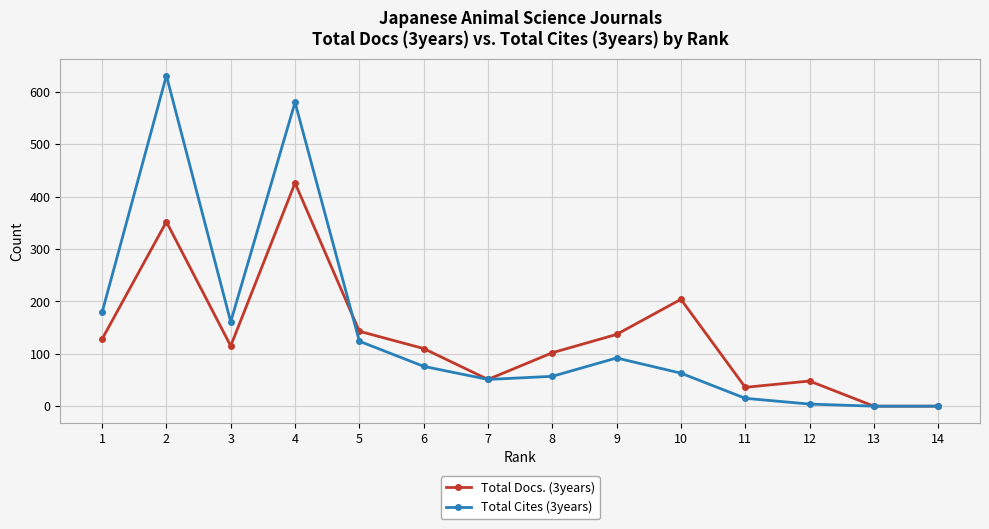

Which series has the largest range (max minus min)?

Total Cites (3years)